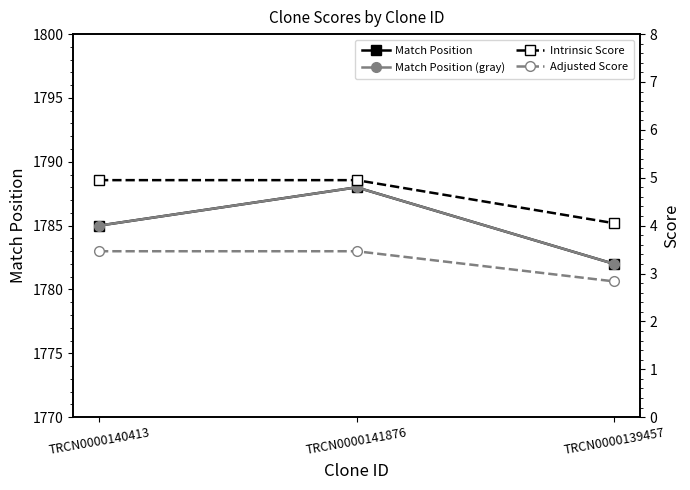

At which label does Match Position first exceed 1785?

TRCN0000141876